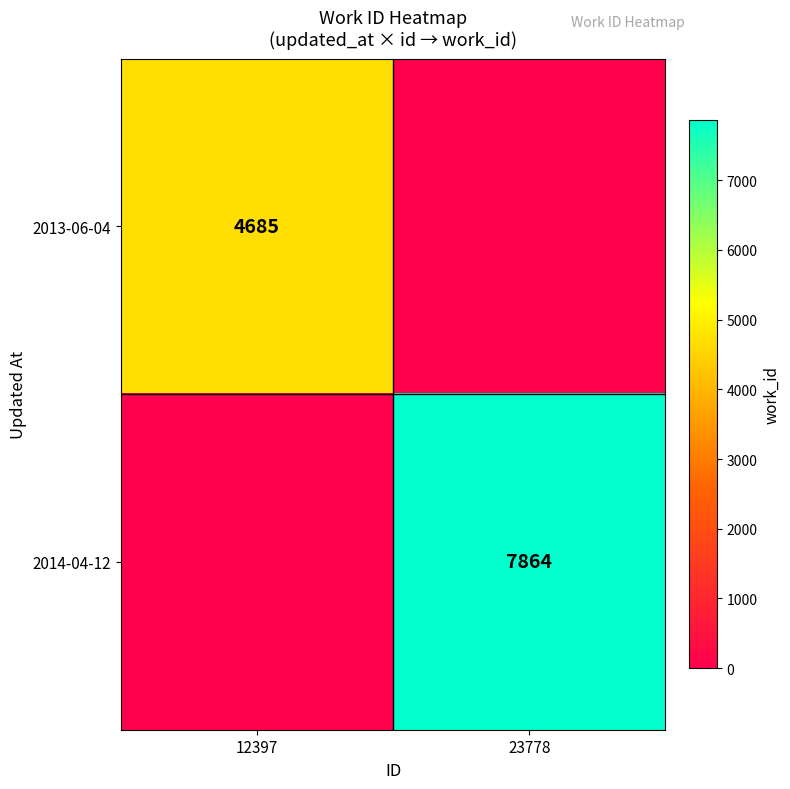

True or false: 2013-06-04 has a value of 6317 at 12397.

False